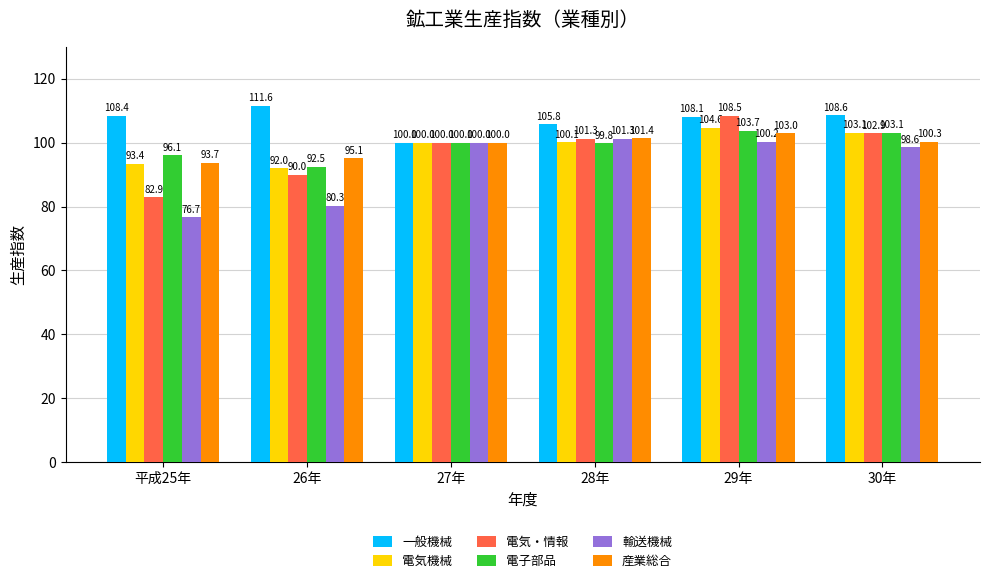

What is the value of the 電子部品 bar at the 2nd from the left?

92.5